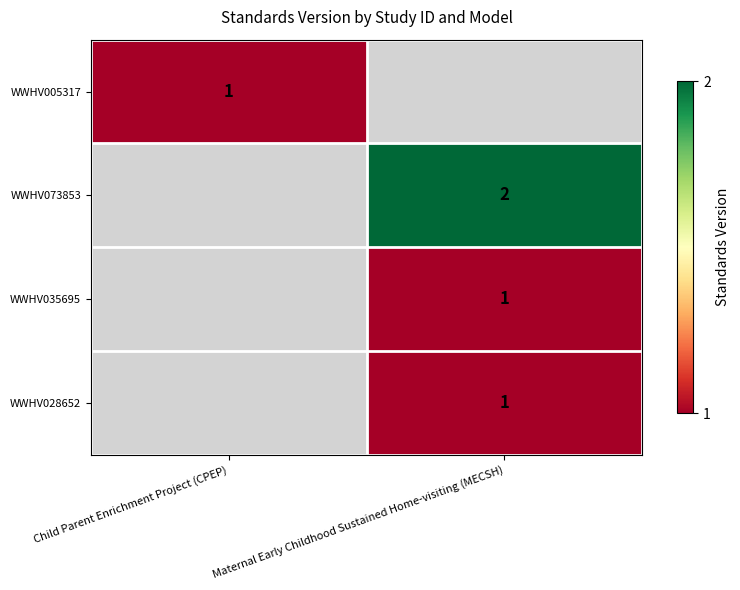

What is the minimum value shown in the chart?

1.0